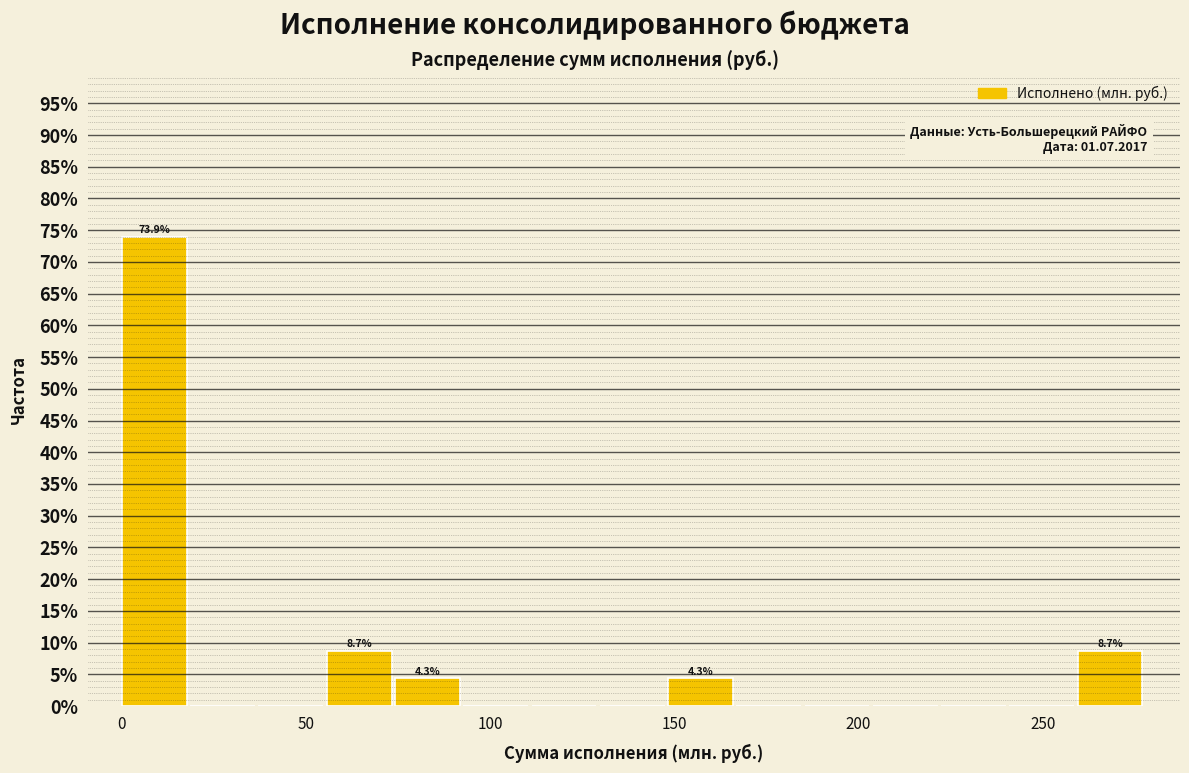

Read against the x-axis, roughly where is the centre of the tallest bar?

10